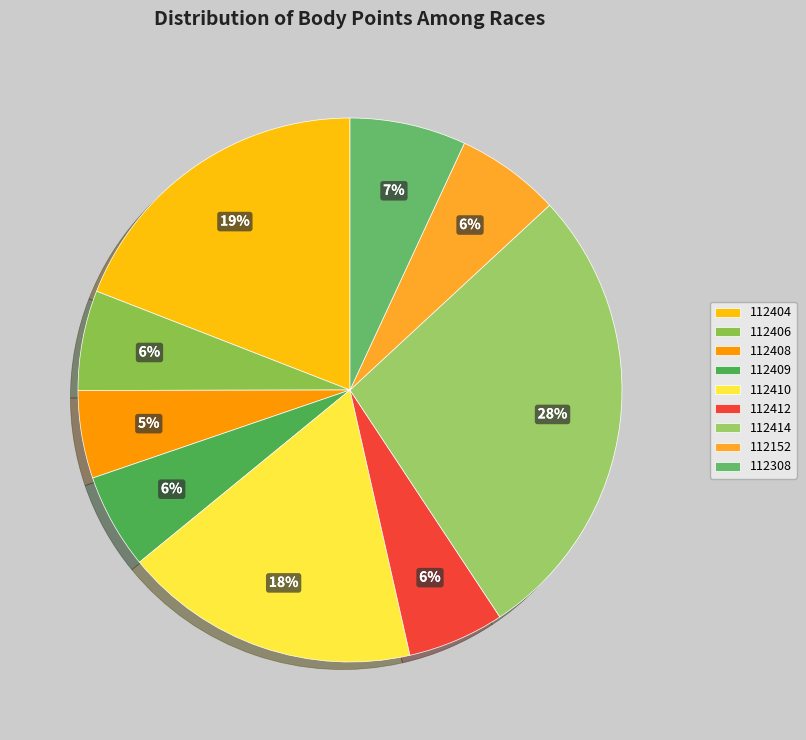

Combined, do 112406 and 112308 account for over 50%?

No